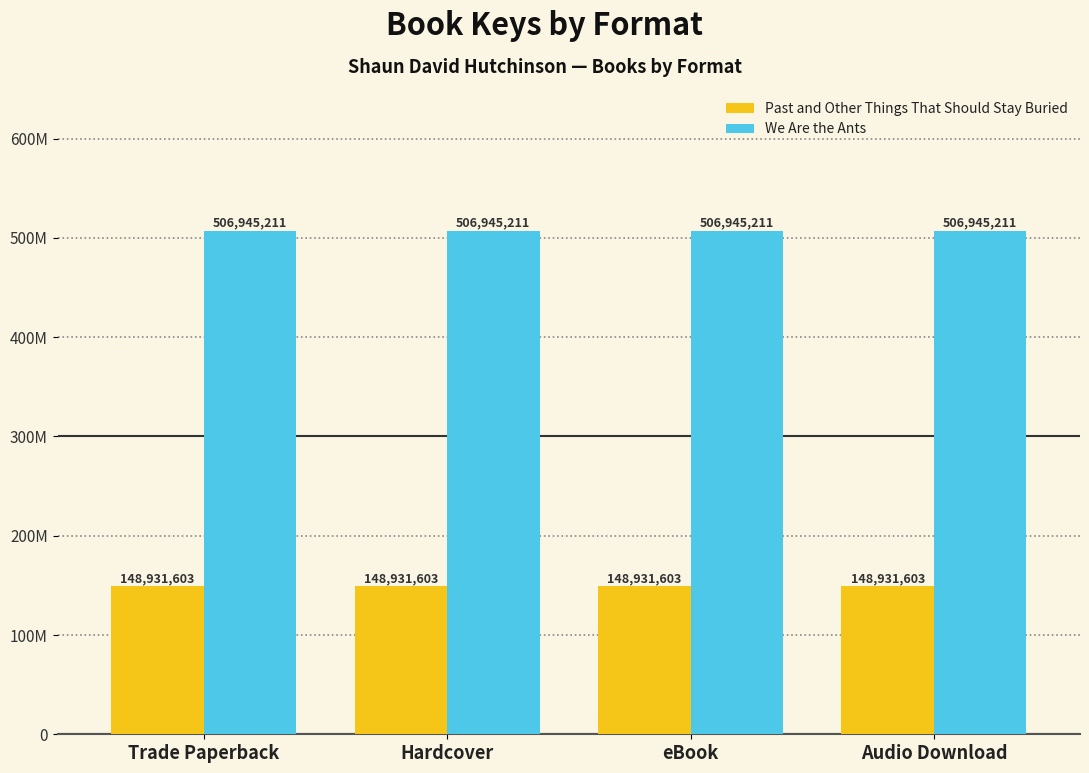

Are the bars horizontal?

No